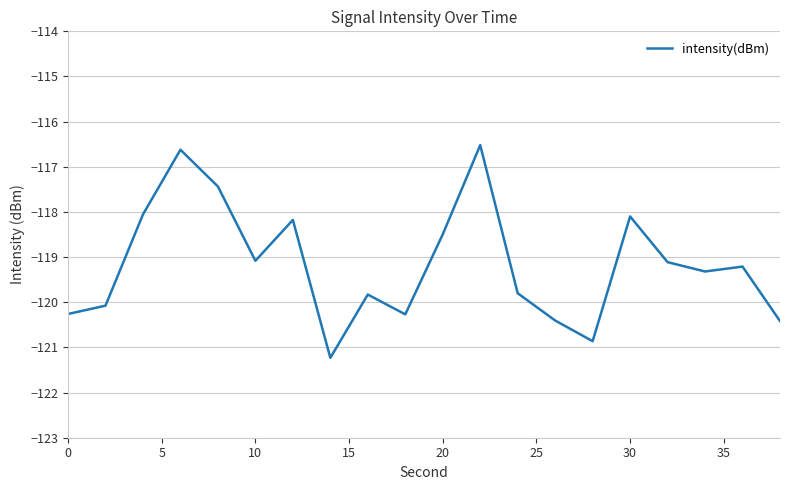

How many interior local valleys (lower than both neighbors) does the data have?

5